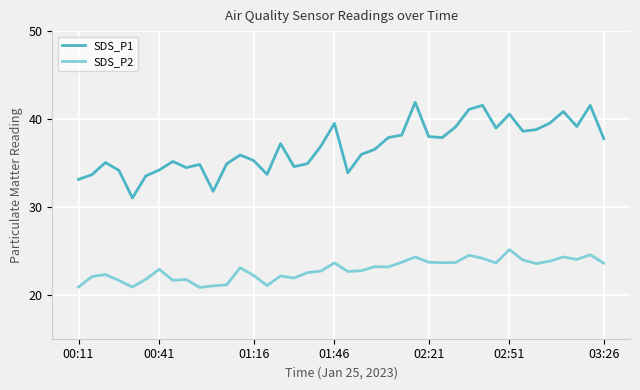

True or false: SDS_P2 and SDS_P1 intersect in this chart.

False